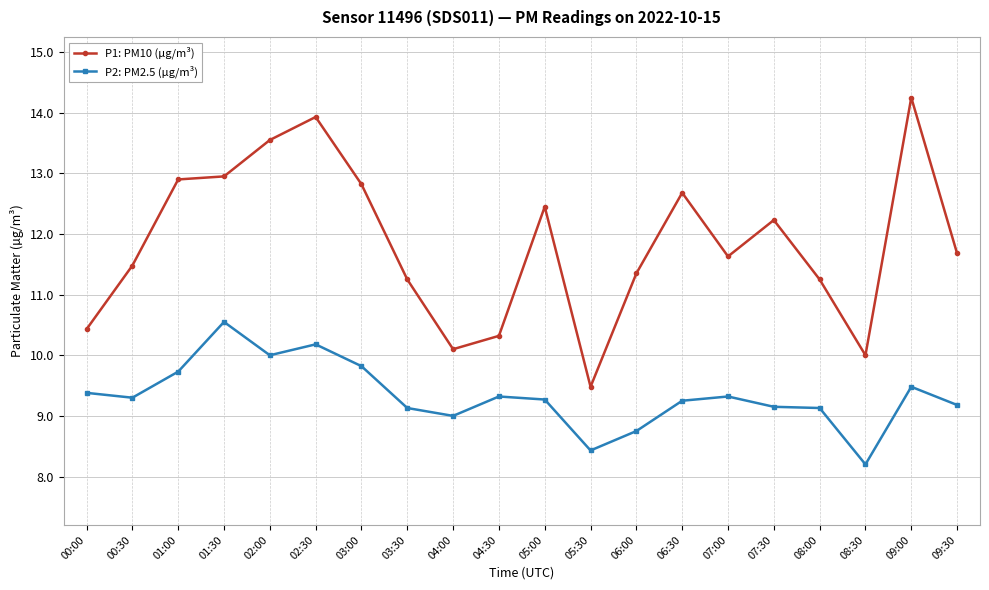

What is the difference between the maximum and minimum values in the P1: PM10 (µg/m³) series?

4.8